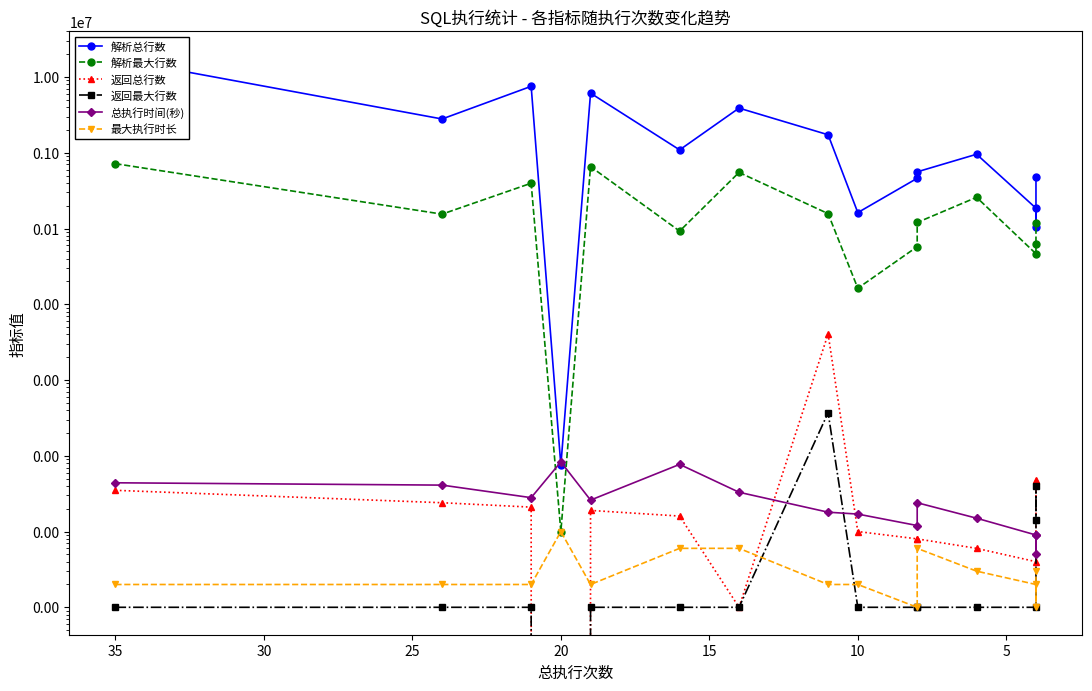

What is the minimum value for 解析总行数?

75